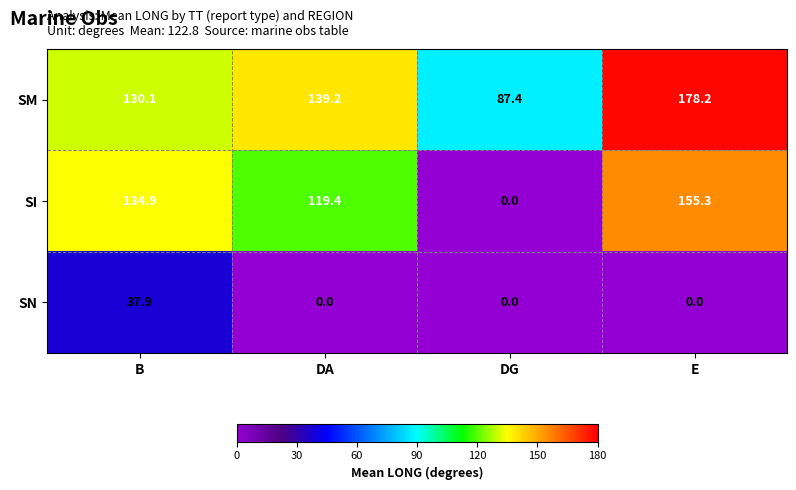

Between B and E, which series saw the biggest shift?

SM